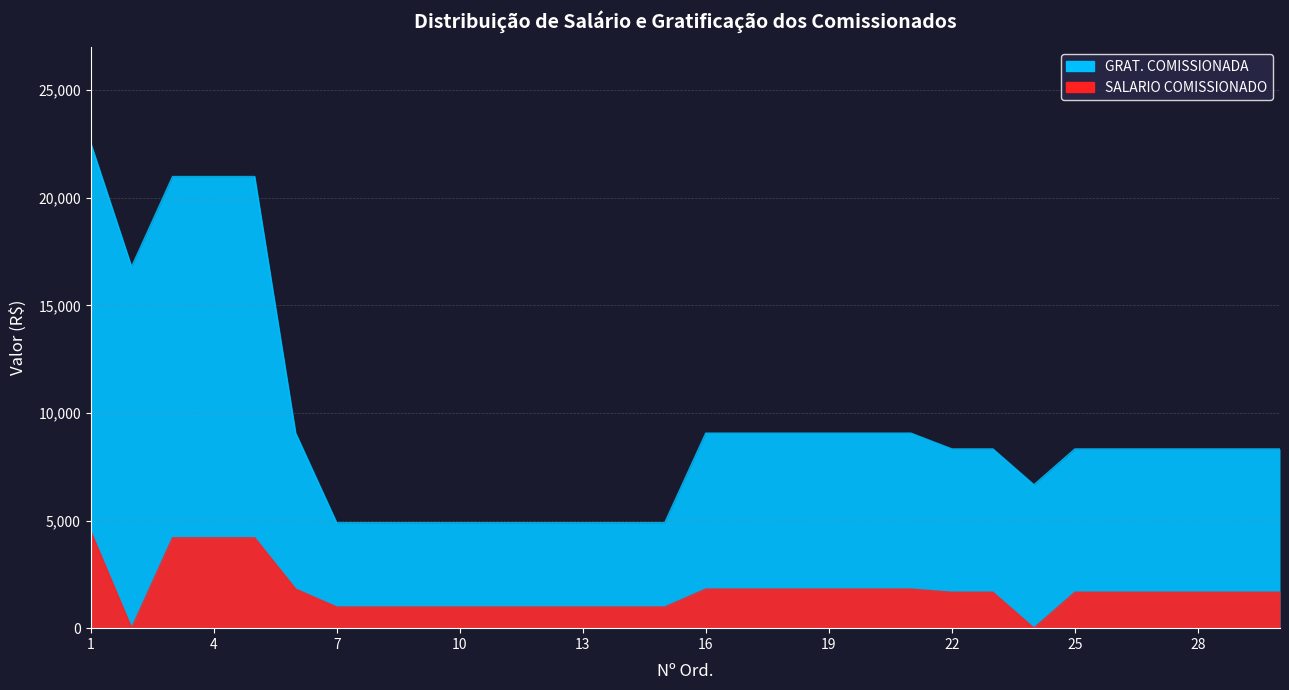

List the series in order of their overall mean, lowest first.

SALARIO COMISSIONADO, GRAT. COMISSIONADA